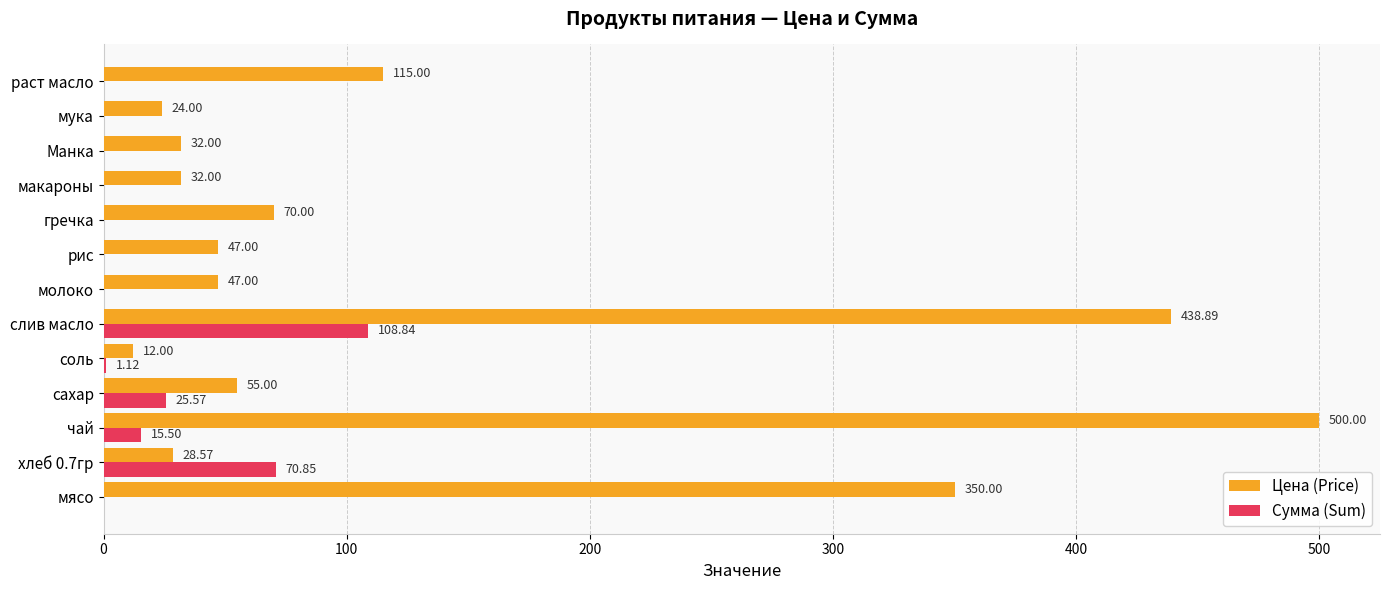

What is the total value across all series at хлеб 0.7гр?

99.4